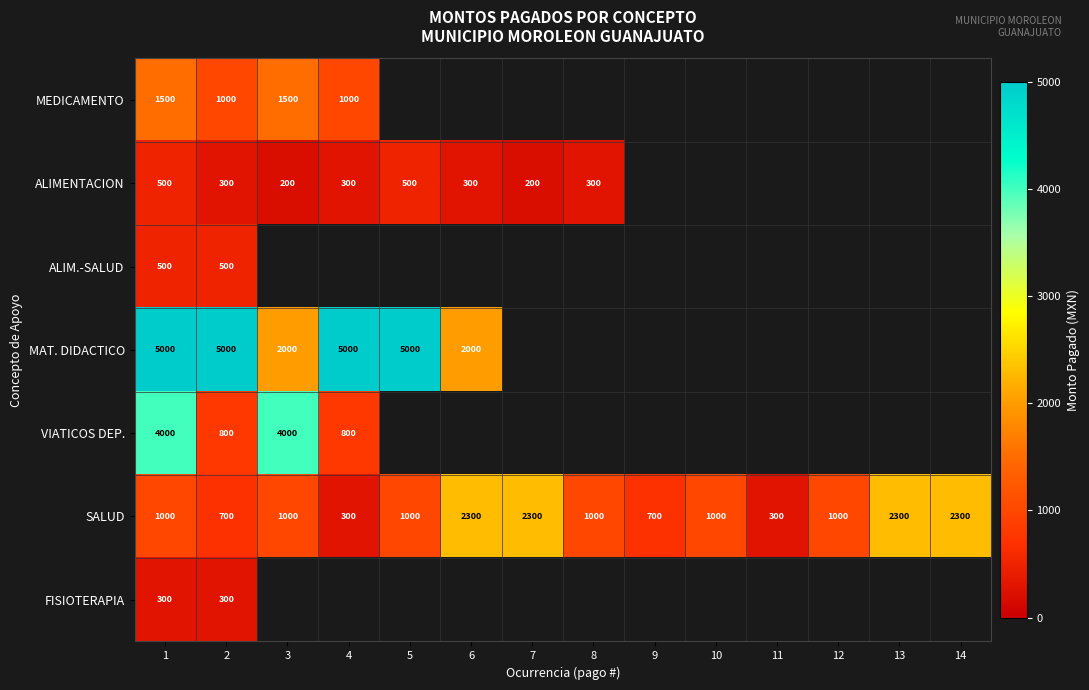

The VIATICOS DEP. series shows 4000 at 3. True or false?

True